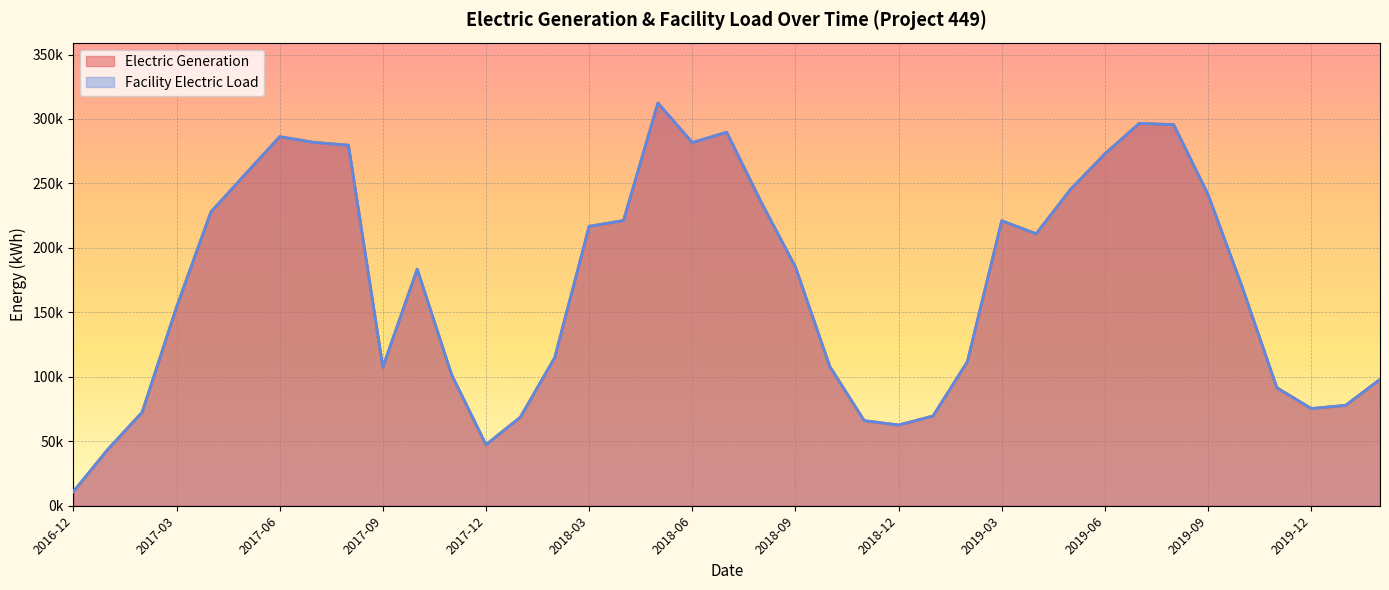

What is the total value across all series at 2018-10?

215858.0